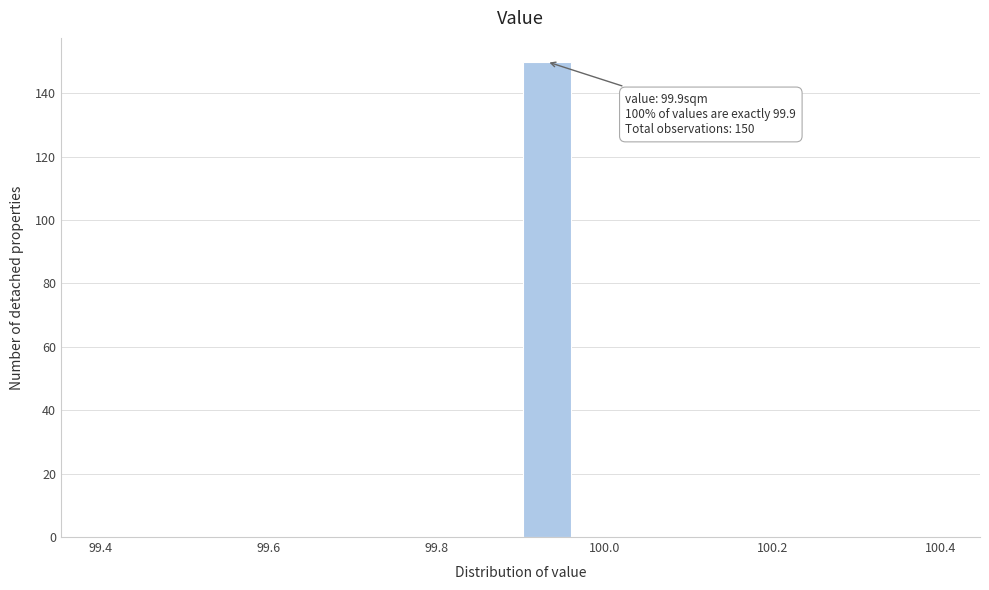

Read against the x-axis, roughly where is the centre of the tallest bar?

99.94